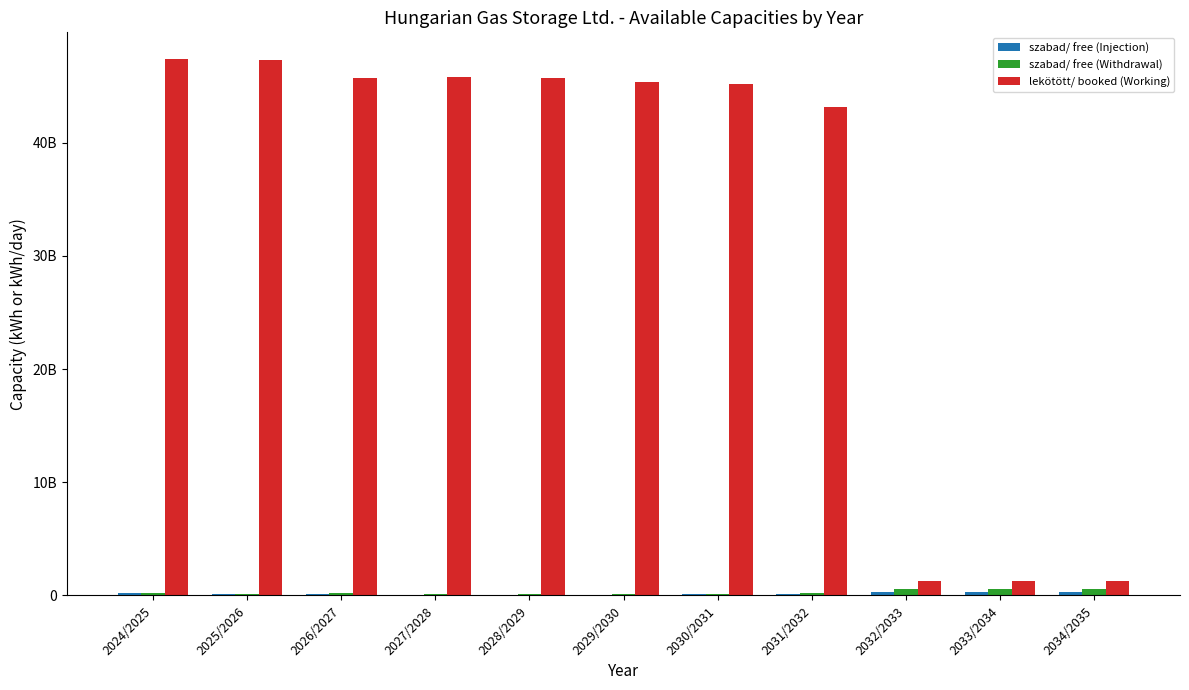

Which series has the largest total across all categories?

lekötött/ booked (Working)